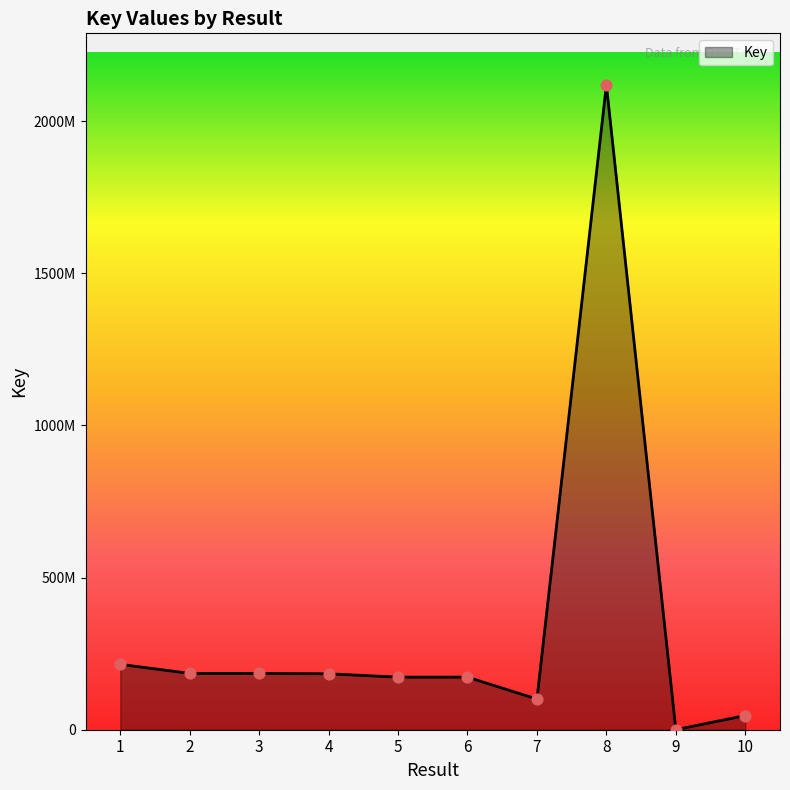

What is the ratio of the value at 4 to the value at 9?

558.0